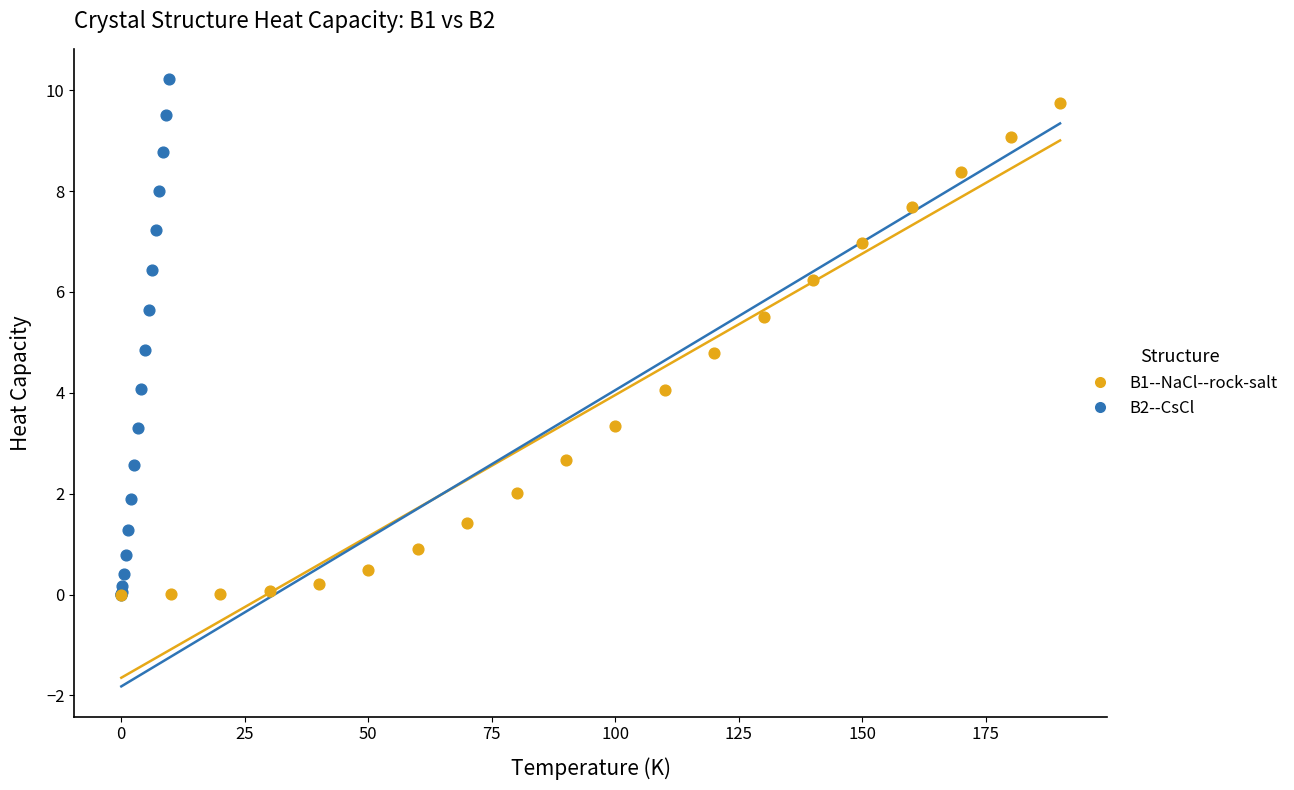

Which series has the widest spread of Y values?

B2--CsCl